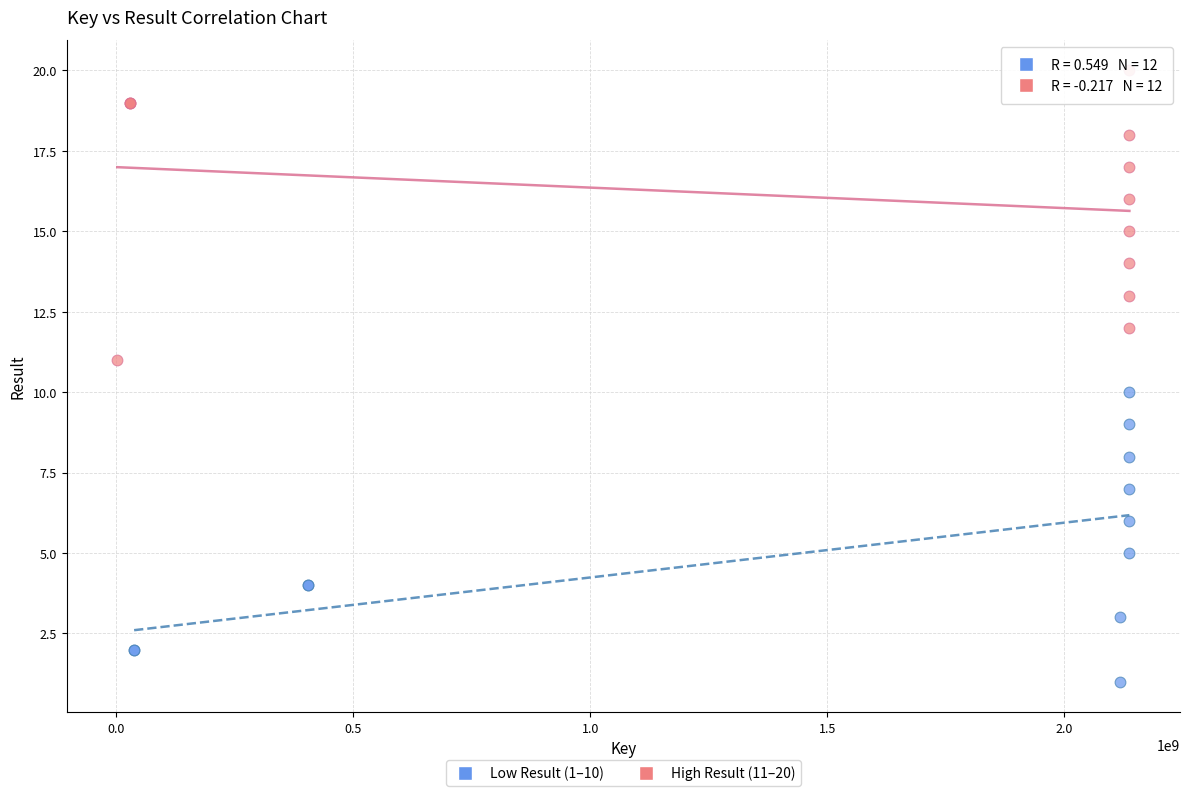

Which series reaches the maximum Y coordinate?

High Result (11–20)